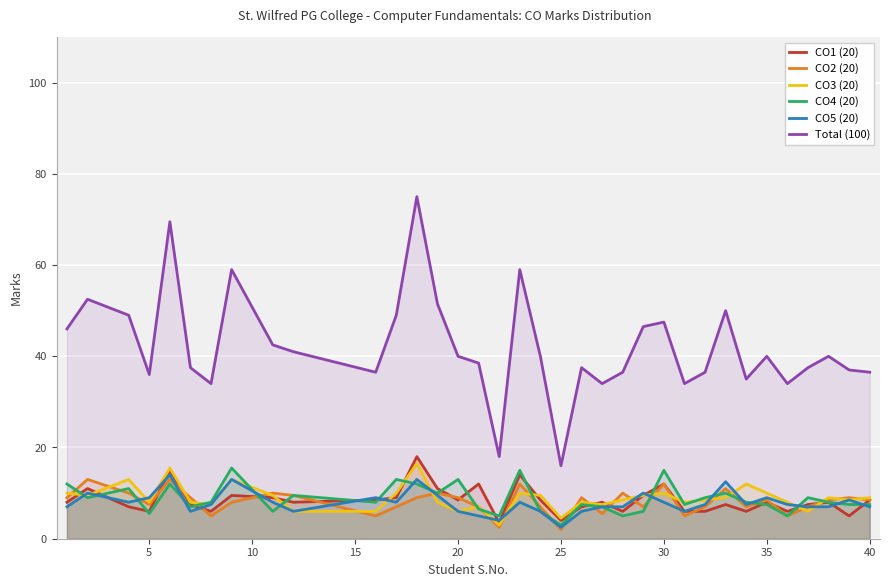

True or false: CO1 (20) and Total (100) cross at least once.

False